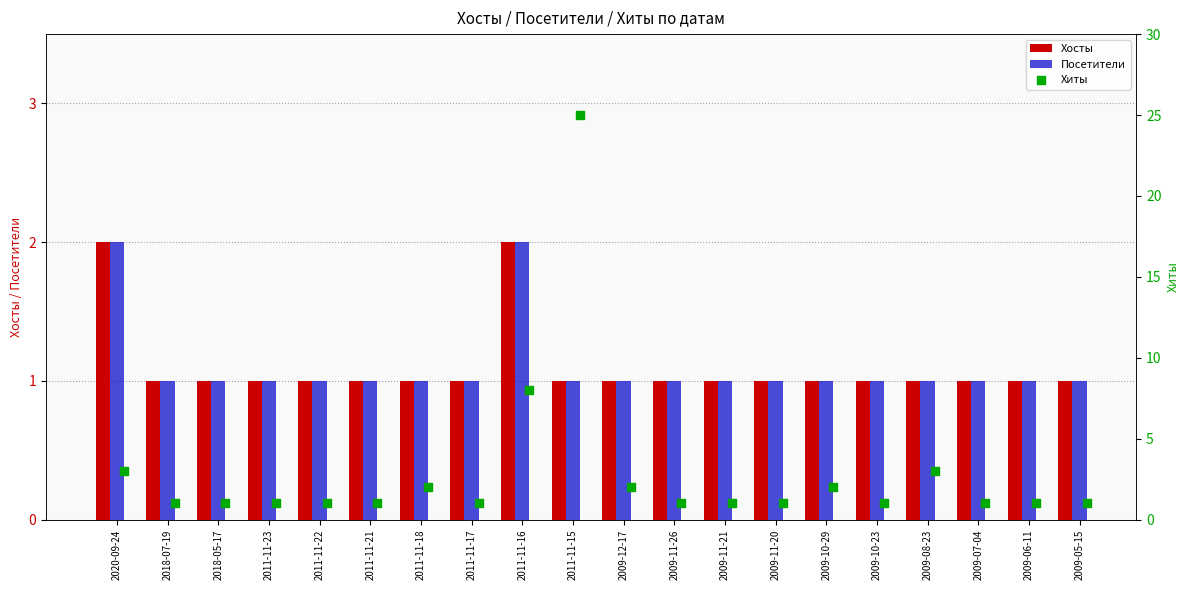

Which series has the largest Y range (max minus min)?

Хиты